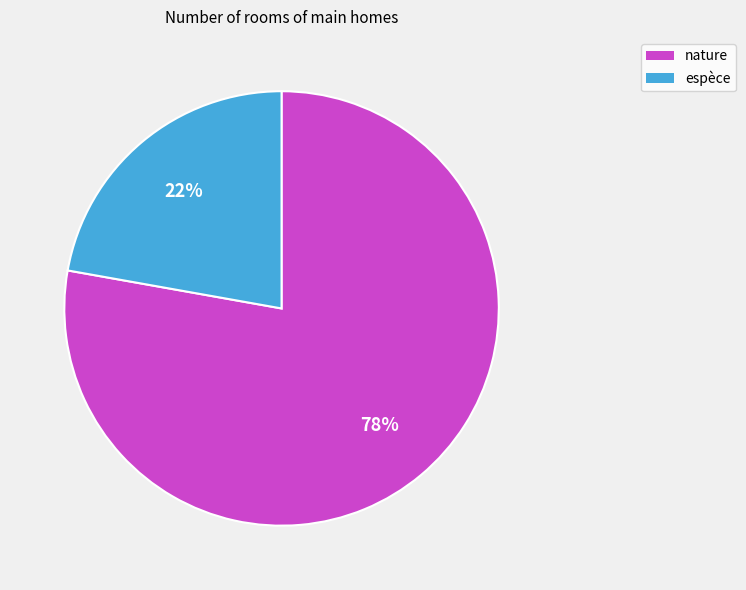

Rank the categories by value from lowest to highest.

espèce, nature